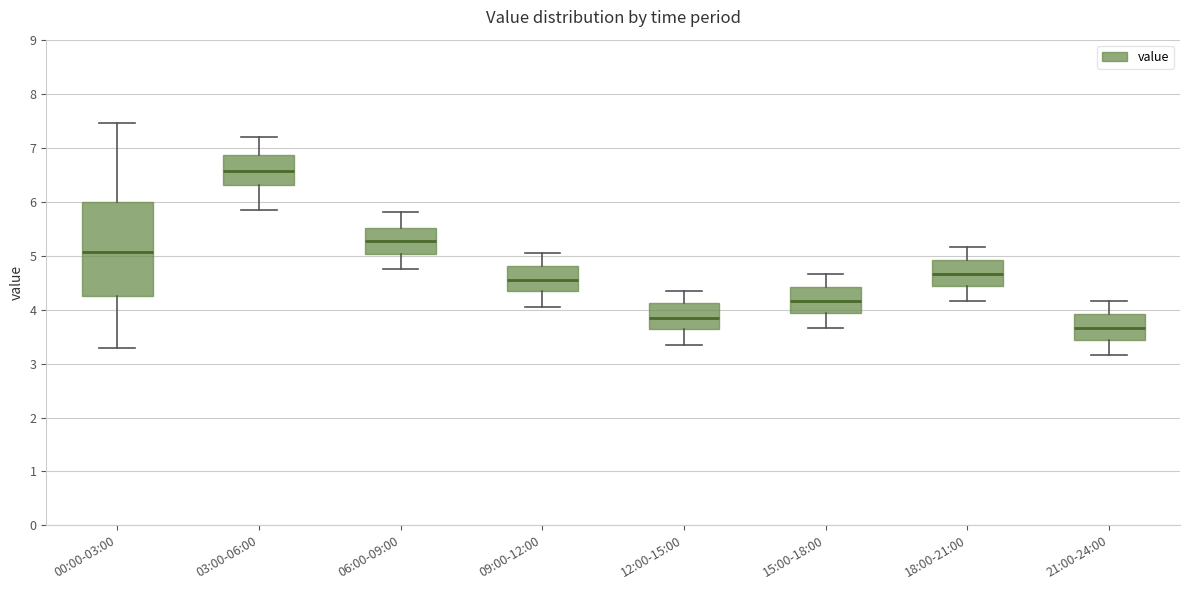

Which box has the lowest median line?

21:00-24:00